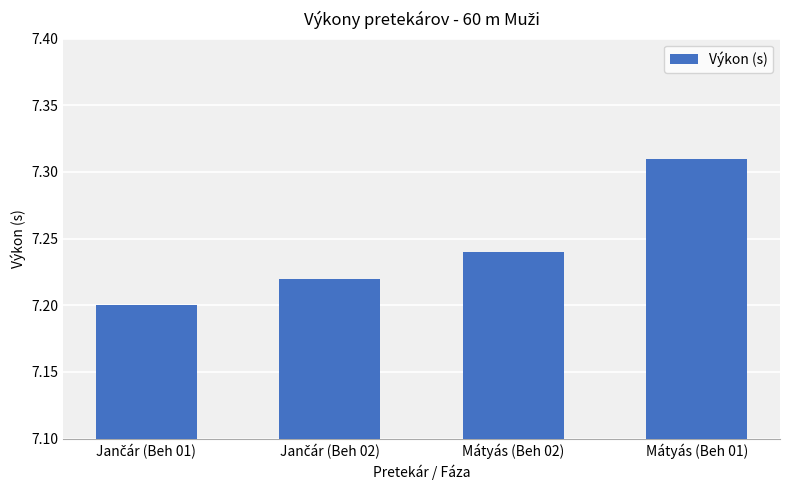

Is it true that the value at Mátyás (Beh 01) is 5.0?

False